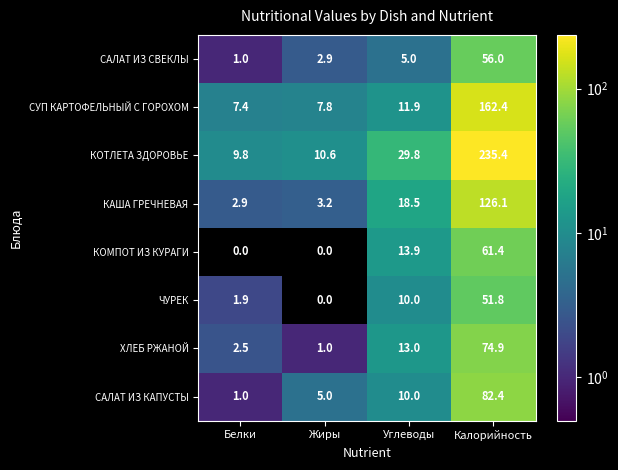

At which label does КАША ГРЕЧНЕВАЯ first exceed 18?

Углеводы